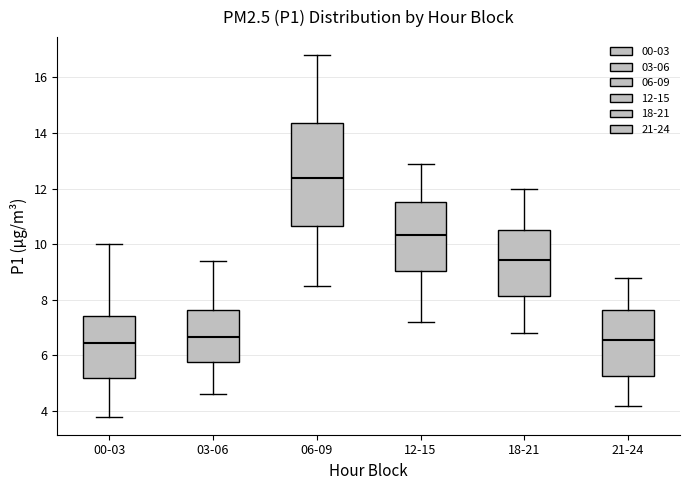

Reading left to right, transcribe this box plot: for each box, give where its median line is, the range the box spans, and where its two whiskers end, as read against the y-axis. The values are not printed on the chart, so give them approximately, as read against the axis.

00-03: median 6.4, box 5.2 to 7.4, whiskers 3.8 to 10.0
03-06: median 6.6, box 5.8 to 7.6, whiskers 4.6 to 9.4
06-09: median 12.4, box 10.6 to 14.4, whiskers 8.6 to 16.8
12-15: median 10.4, box 9.0 to 11.6, whiskers 7.2 to 13.0
18-21: median 9.4, box 8.2 to 10.6, whiskers 6.8 to 12.0
21-24: median 6.6, box 5.2 to 7.6, whiskers 4.2 to 8.8